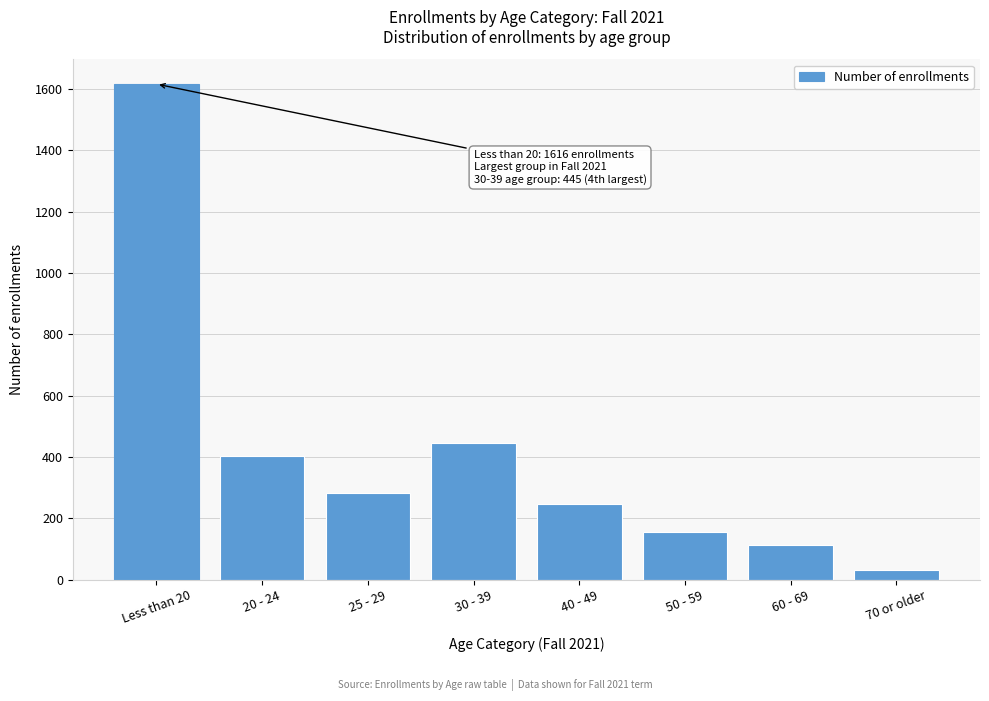

Reading left to right, extract all data points from this chart.

Less than 20=1616	20 - 24=404	25 - 29=282	30 - 39=445	40 - 49=247	50 - 59=156	60 - 69=113	70 or older=33